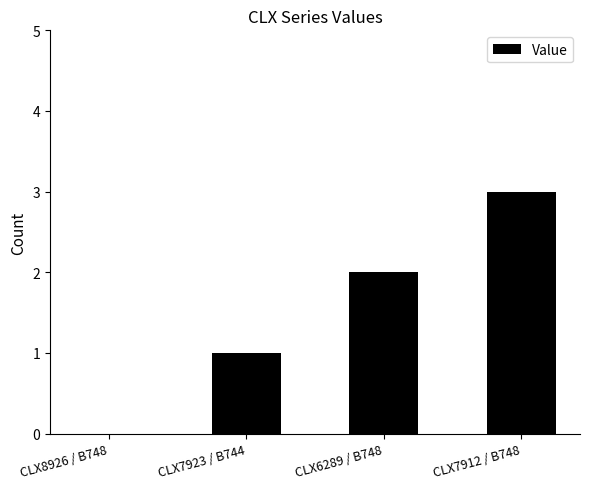

What is the sum of the values at CLX7912 / B748 and CLX7923 / B744?

4